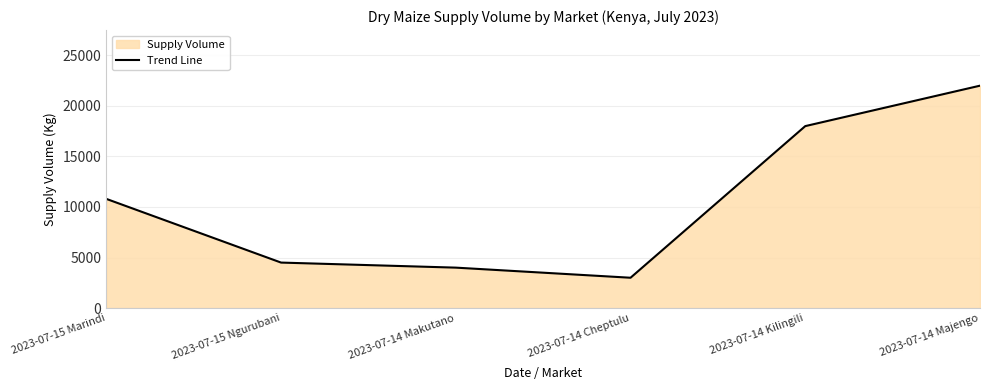

What is the sum of the values at 2023-07-14 Makutano and 2023-07-14 Majengo?

26000